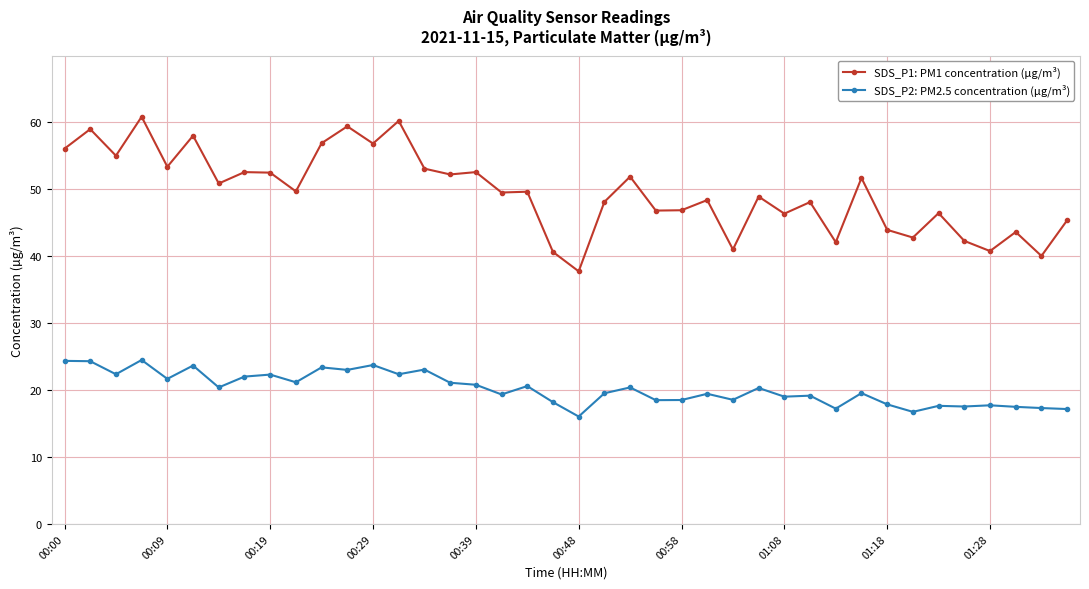

True or false: SDS_P1: PM1 concentration (µg/m³) has more than 2 interior local peaks.

True